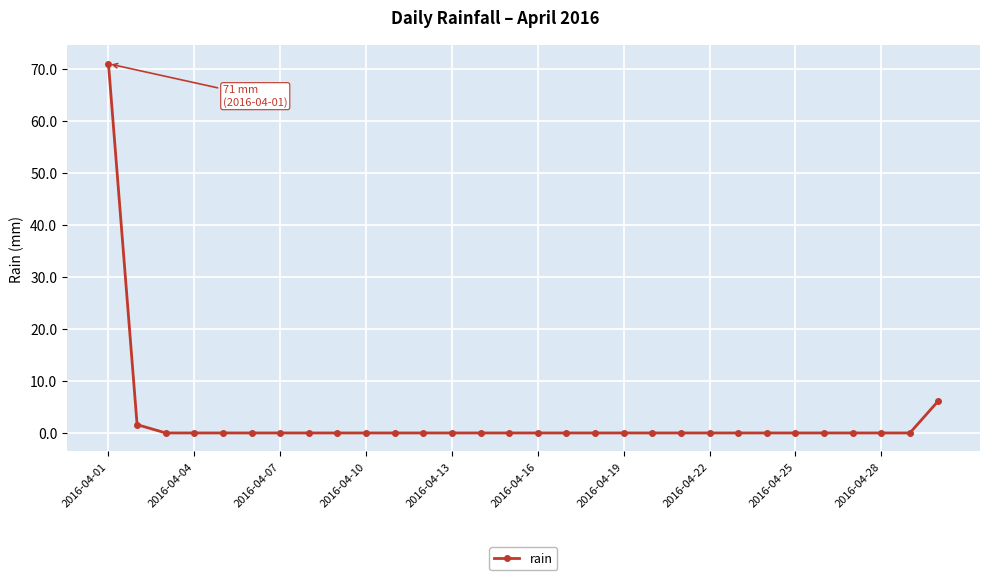

What is the average value?

2.6